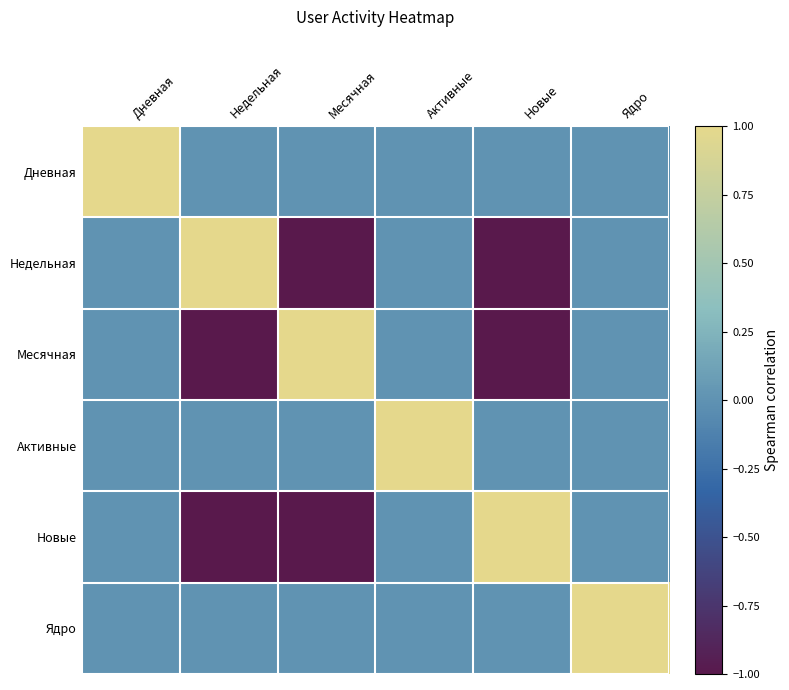

Between Недельная and Новые, which is larger?

Недельная